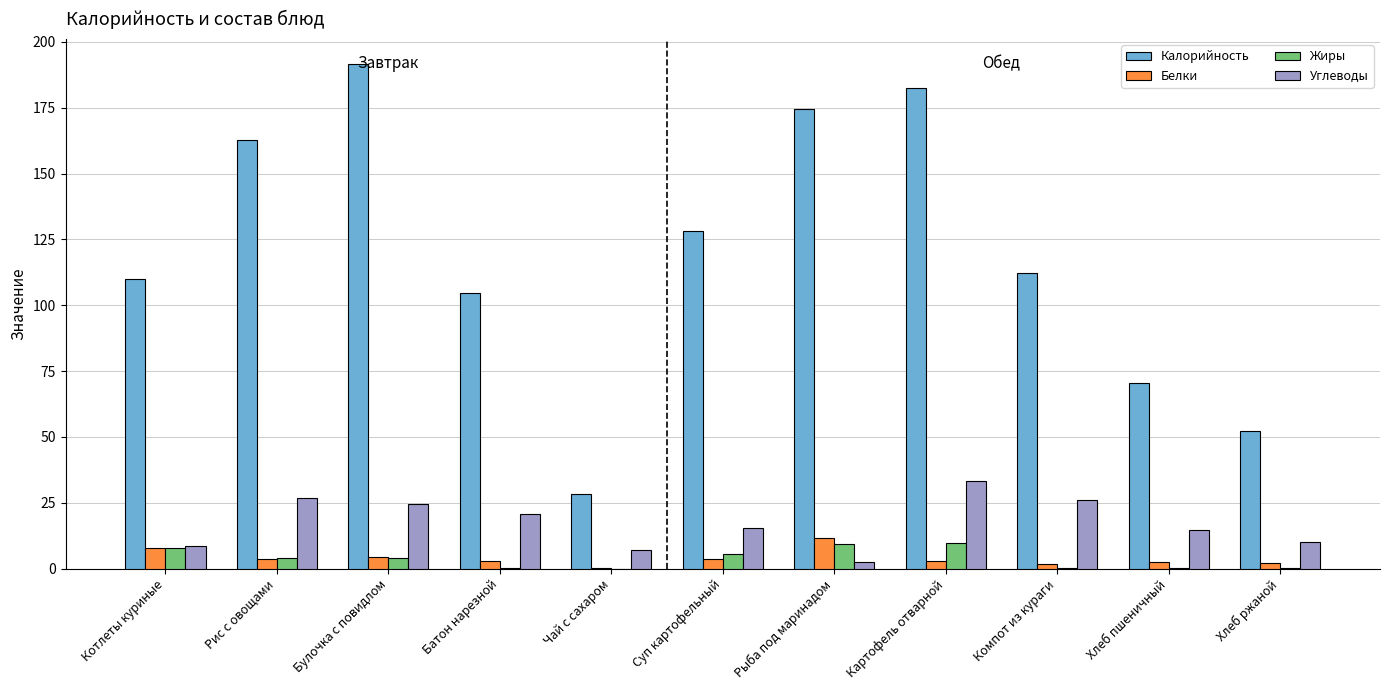

Is the value of Белки at Булочка с повидлом greater than the value of Калорийность at Батон нарезной?

No